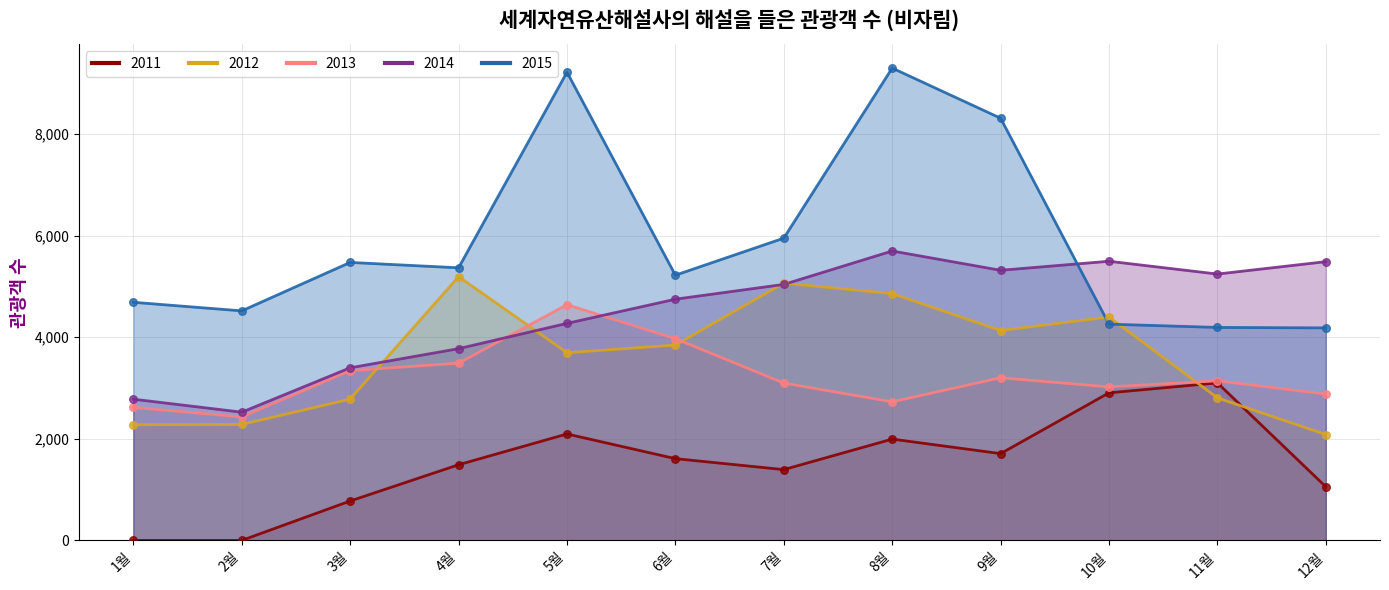

Which series contains the highest Y value?

2015